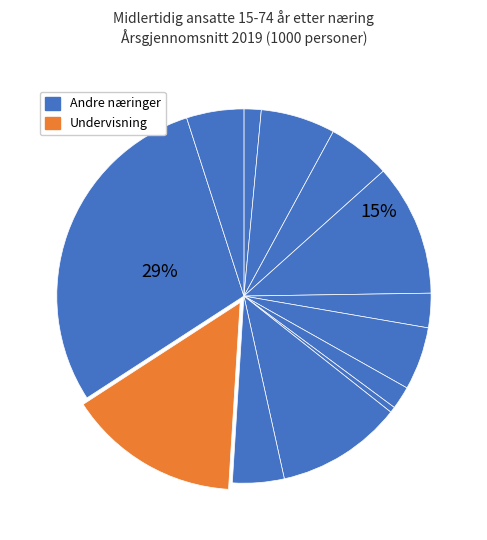

To the nearest percent, what is the difference between the largest and smallest slice percentages?

29%